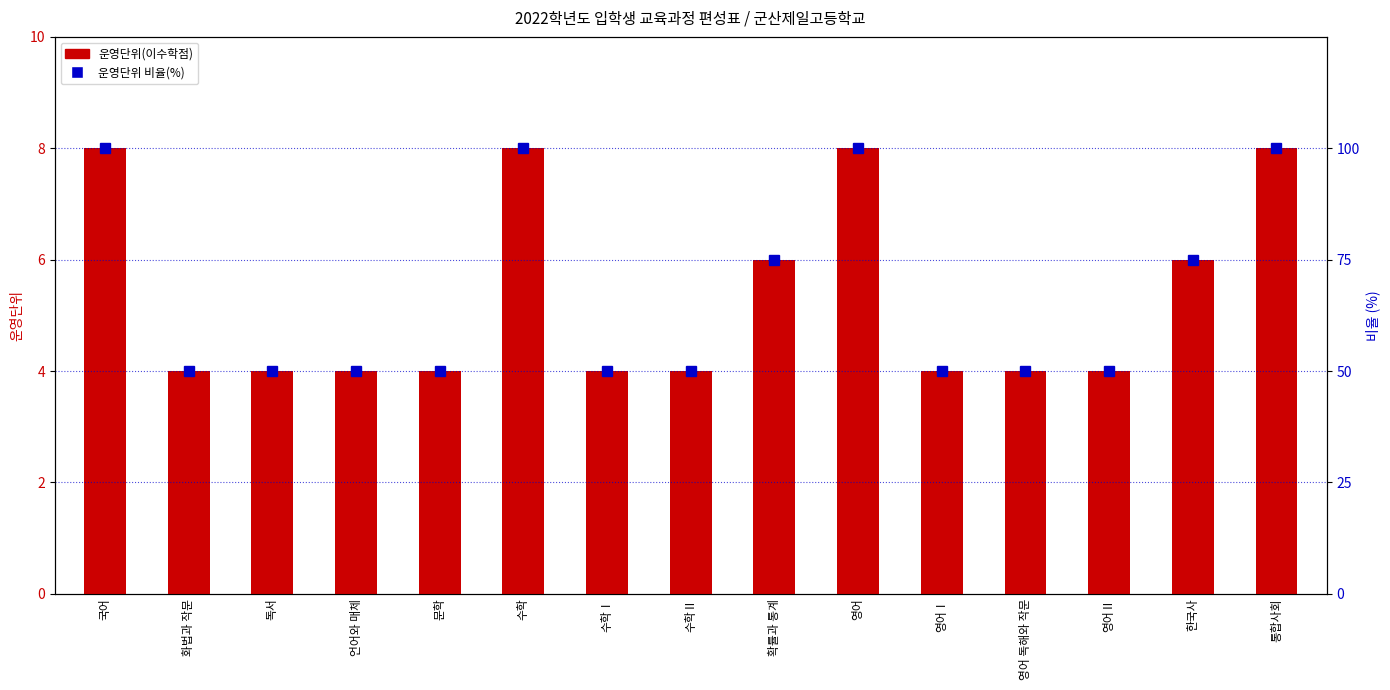

Between 수학Ⅰ and 수학, which is larger?

수학